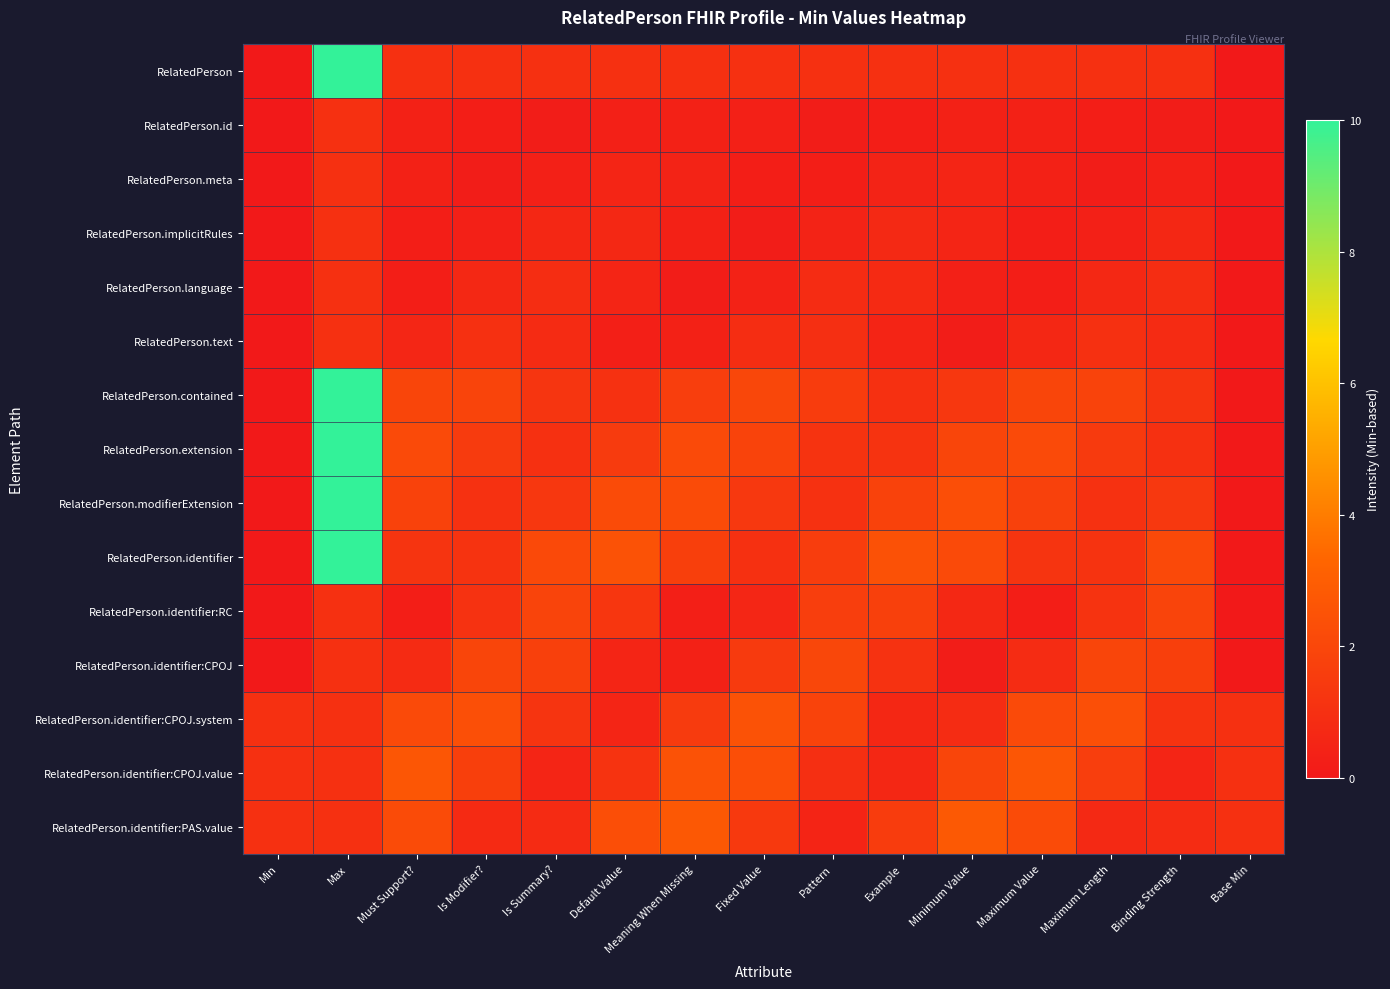

Reading left to right, extract all data points from this chart.

RelatedPerson: Min=0.0	Max=10.0	Must Support?=1.0	Is Modifier?=1.0	Is Summary?=1.0	Default Value=1.0	Meaning When Missing=1.0	Fixed Value=1.0	Pattern=1.0	Example=1.0	Minimum Value=1.0	Maximum Value=1.0	Maximum Length=1.0	Binding Strength=1.0	Base Min=0.0
RelatedPerson.id: Min=0.0	Max=1.0	Must Support?=0.3	Is Modifier?=0.2	Is Summary?=0.2	Default Value=0.3	Meaning When Missing=0.4	Fixed Value=0.3	Pattern=0.2	Example=0.2	Minimum Value=0.3	Maximum Value=0.3	Maximum Length=0.2	Binding Strength=0.2	Base Min=0.0
RelatedPerson.meta: Min=0.0	Max=1.0	Must Support?=0.4	Is Modifier?=0.2	Is Summary?=0.3	Default Value=0.5	Meaning When Missing=0.5	Fixed Value=0.2	Pattern=0.2	Example=0.4	Minimum Value=0.5	Maximum Value=0.3	Maximum Length=0.2	Binding Strength=0.3	Base Min=0.0
RelatedPerson.implicitRules: Min=0.0	Max=1.0	Must Support?=0.2	Is Modifier?=0.3	Is Summary?=0.6	Default Value=0.7	Meaning When Missing=0.4	Fixed Value=0.2	Pattern=0.5	Example=0.7	Minimum Value=0.5	Maximum Value=0.2	Maximum Length=0.3	Binding Strength=0.6	Base Min=0.0
RelatedPerson.language: Min=0.0	Max=1.0	Must Support?=0.2	Is Modifier?=0.6	Is Summary?=0.9	Default Value=0.5	Meaning When Missing=0.2	Fixed Value=0.4	Pattern=0.8	Example=0.7	Minimum Value=0.3	Maximum Value=0.2	Maximum Length=0.7	Binding Strength=0.9	Base Min=0.0
RelatedPerson.text: Min=0.0	Max=1.0	Must Support?=0.6	Is Modifier?=1.0	Is Summary?=0.8	Default Value=0.3	Meaning When Missing=0.3	Fixed Value=0.9	Pattern=1.0	Example=0.5	Minimum Value=0.2	Maximum Value=0.6	Maximum Length=1.0	Binding Strength=0.8	Base Min=0.0
RelatedPerson.contained: Min=0.0	Max=10.0	Must Support?=1.9	Is Modifier?=1.9	Is Summary?=1.2	Default Value=1.0	Meaning When Missing=1.6	Fixed Value=2.0	Pattern=1.5	Example=1.0	Minimum Value=1.3	Maximum Value=1.9	Maximum Length=1.8	Binding Strength=1.2	Base Min=0.0
RelatedPerson.extension: Min=0.0	Max=10.0	Must Support?=2.1	Is Modifier?=1.5	Is Summary?=1.0	Default Value=1.5	Meaning When Missing=2.1	Fixed Value=1.9	Pattern=1.1	Example=1.2	Minimum Value=1.9	Maximum Value=2.1	Maximum Length=1.4	Binding Strength=1.0	Base Min=0.0
RelatedPerson.modifierExtension: Min=0.0	Max=10.0	Must Support?=1.8	Is Modifier?=1.0	Is Summary?=1.3	Default Value=2.2	Meaning When Missing=2.2	Fixed Value=1.3	Pattern=1.0	Example=1.8	Minimum Value=2.3	Maximum Value=1.8	Maximum Length=1.0	Binding Strength=1.3	Base Min=0.0
RelatedPerson.identifier: Min=0.0	Max=10.0	Must Support?=1.2	Is Modifier?=1.1	Is Summary?=2.1	Default Value=2.5	Meaning When Missing=1.7	Fixed Value=1.0	Pattern=1.6	Example=2.4	Minimum Value=2.1	Maximum Value=1.2	Maximum Length=1.2	Binding Strength=2.1	Base Min=0.0
RelatedPerson.identifier:RC: Min=0.0	Max=1.0	Must Support?=0.2	Is Modifier?=1.1	Is Summary?=1.9	Default Value=1.3	Meaning When Missing=0.3	Fixed Value=0.5	Pattern=1.6	Example=1.7	Minimum Value=0.7	Maximum Value=0.2	Maximum Length=1.1	Binding Strength=1.9	Base Min=0.0
RelatedPerson.identifier:CPOJ: Min=0.0	Max=1.0	Must Support?=0.8	Is Modifier?=1.9	Is Summary?=1.7	Default Value=0.5	Meaning When Missing=0.3	Fixed Value=1.5	Pattern=2.0	Example=1.1	Minimum Value=0.2	Maximum Value=0.8	Maximum Length=1.9	Binding Strength=1.7	Base Min=0.0
RelatedPerson.identifier:CPOJ.system: Min=1.0	Max=1.0	Must Support?=2.1	Is Modifier?=2.4	Is Summary?=1.2	Default Value=0.5	Meaning When Missing=1.5	Fixed Value=2.5	Pattern=1.9	Example=0.6	Minimum Value=0.9	Maximum Value=2.1	Maximum Length=2.4	Binding Strength=1.2	Base Min=1.0
RelatedPerson.identifier:CPOJ.value: Min=1.0	Max=1.0	Must Support?=2.7	Is Modifier?=1.7	Is Summary?=0.5	Default Value=1.1	Meaning When Missing=2.5	Fixed Value=2.3	Pattern=0.9	Example=0.6	Minimum Value=1.9	Maximum Value=2.7	Maximum Length=1.6	Binding Strength=0.5	Base Min=1.0
RelatedPerson.identifier:PAS.value: Min=1.0	Max=1.0	Must Support?=2.2	Is Modifier?=0.7	Is Summary?=0.8	Default Value=2.3	Meaning When Missing=2.7	Fixed Value=1.4	Pattern=0.5	Example=1.5	Minimum Value=2.8	Maximum Value=2.2	Maximum Length=0.7	Binding Strength=0.8	Base Min=1.0